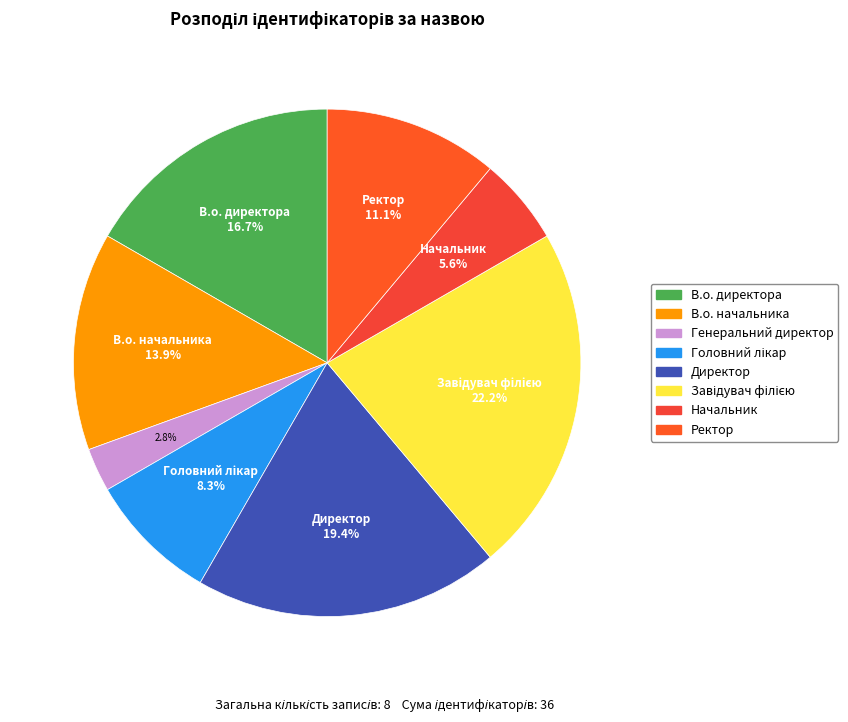

Is there any slice that represents more than half of the pie?

No